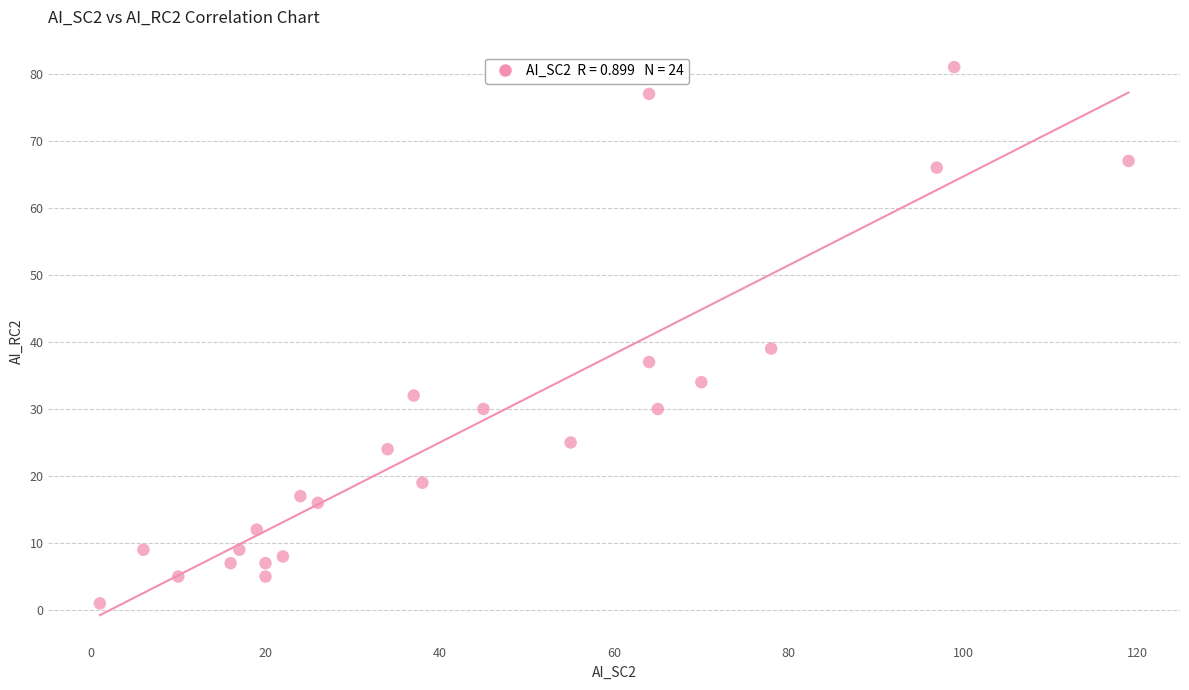

What is the range of X values (max minus min)?

118